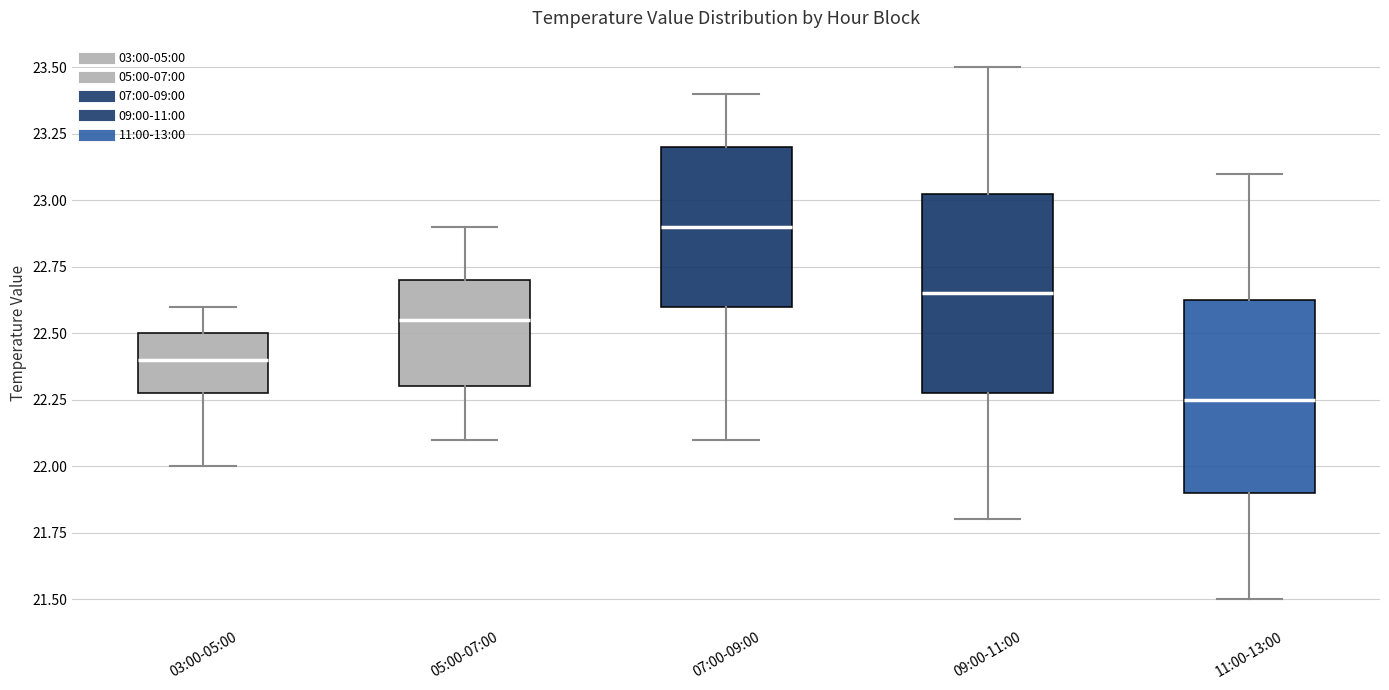

Where is the upper edge of the box for 11:00-13:00 on the y-axis? The values are not printed on the chart, so give them approximately, as read against the axis.

22.65